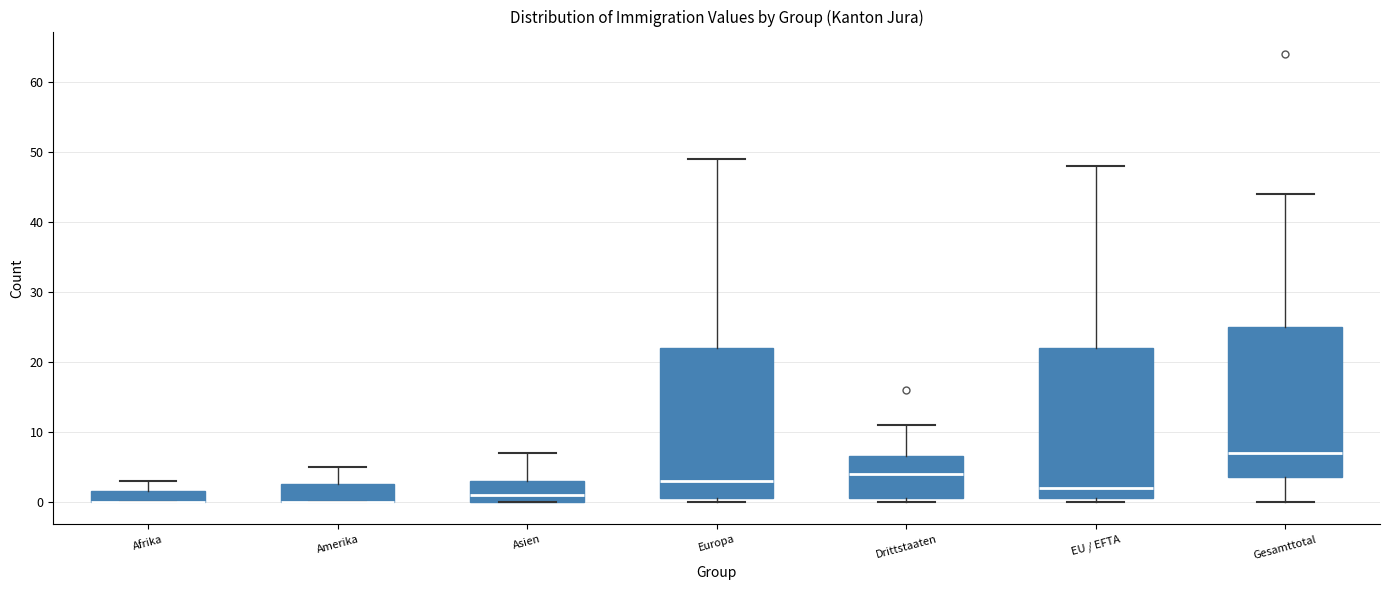

Reading left to right, transcribe this box plot: for each box, give where its median line is, the range the box spans, and where its two whiskers end, as read against the y-axis. The values are not printed on the chart, so give them approximately, as read against the axis.

Afrika: median 0 (drawn on the box's lower edge), box 0 to 2, whiskers 0 to 3
Amerika: median 0 (drawn on the box's lower edge), box 0 to 3, whiskers 0 to 5
Asien: median 1, box 0 to 3, whiskers 0 to 7
Europa: median 3, box 1 to 22, whiskers 0 to 49
Drittstaaten: median 4, box 1 to 7, whiskers 0 to 11
EU / EFTA: median 2, box 1 to 22, whiskers 0 to 48
Gesamttotal: median 7, box 4 to 25, whiskers 0 to 44